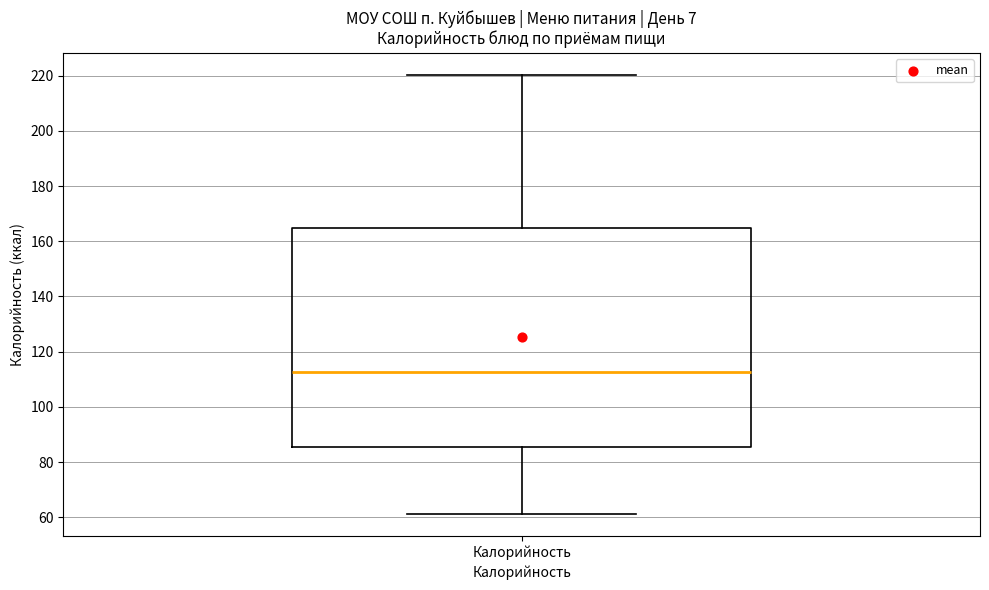

Read this box plot against the y-axis: the position of the median line, the range covered by the box, and the ends of both whiskers. The values are not printed on the chart, so give them approximately, as read against the axis.

median 112, box 86 to 164, whiskers 62 to 220